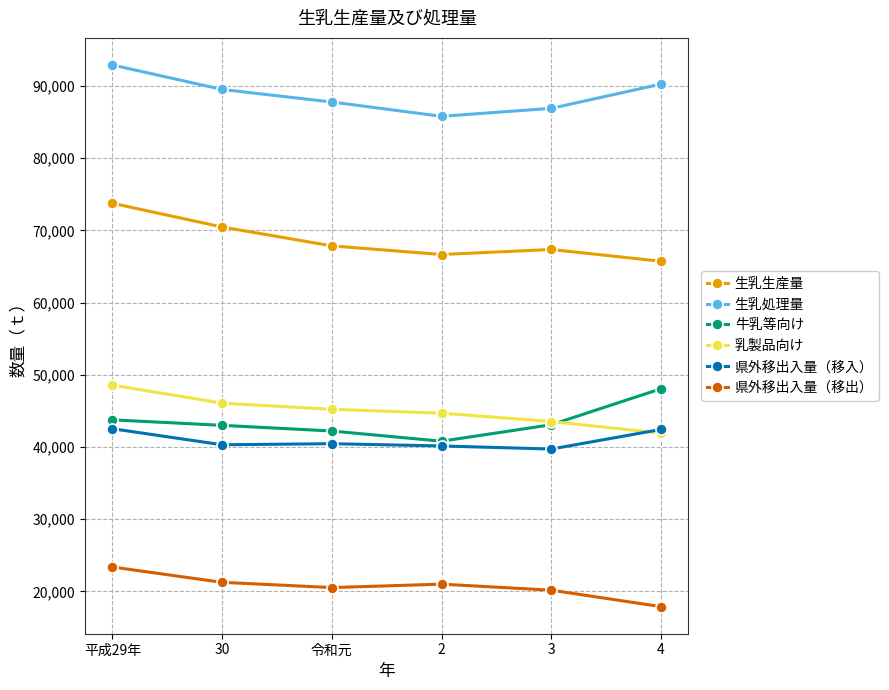

True or false: 生乳処理量 has a value of 90270 at 4.

True